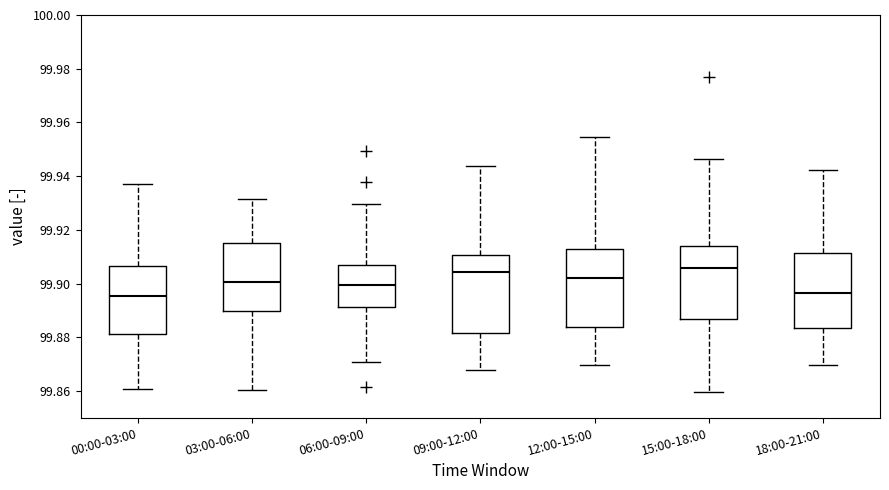

Reading left to right, read every box against the y-axis: the position of its median line, the range the box covers, and the ends of its whiskers. The values are not printed on the chart, so give them approximately, as read against the axis.

00:00-03:00: median 99.896, box 99.882 to 99.906, whiskers 99.860 to 99.938
03:00-06:00: median 99.900, box 99.890 to 99.916, whiskers 99.860 to 99.932
06:00-09:00: median 99.900, box 99.892 to 99.906, whiskers 99.870 to 99.930
09:00-12:00: median 99.904, box 99.882 to 99.910, whiskers 99.868 to 99.944
12:00-15:00: median 99.902, box 99.884 to 99.912, whiskers 99.870 to 99.954
15:00-18:00: median 99.906, box 99.886 to 99.914, whiskers 99.860 to 99.946
18:00-21:00: median 99.896, box 99.884 to 99.912, whiskers 99.870 to 99.942